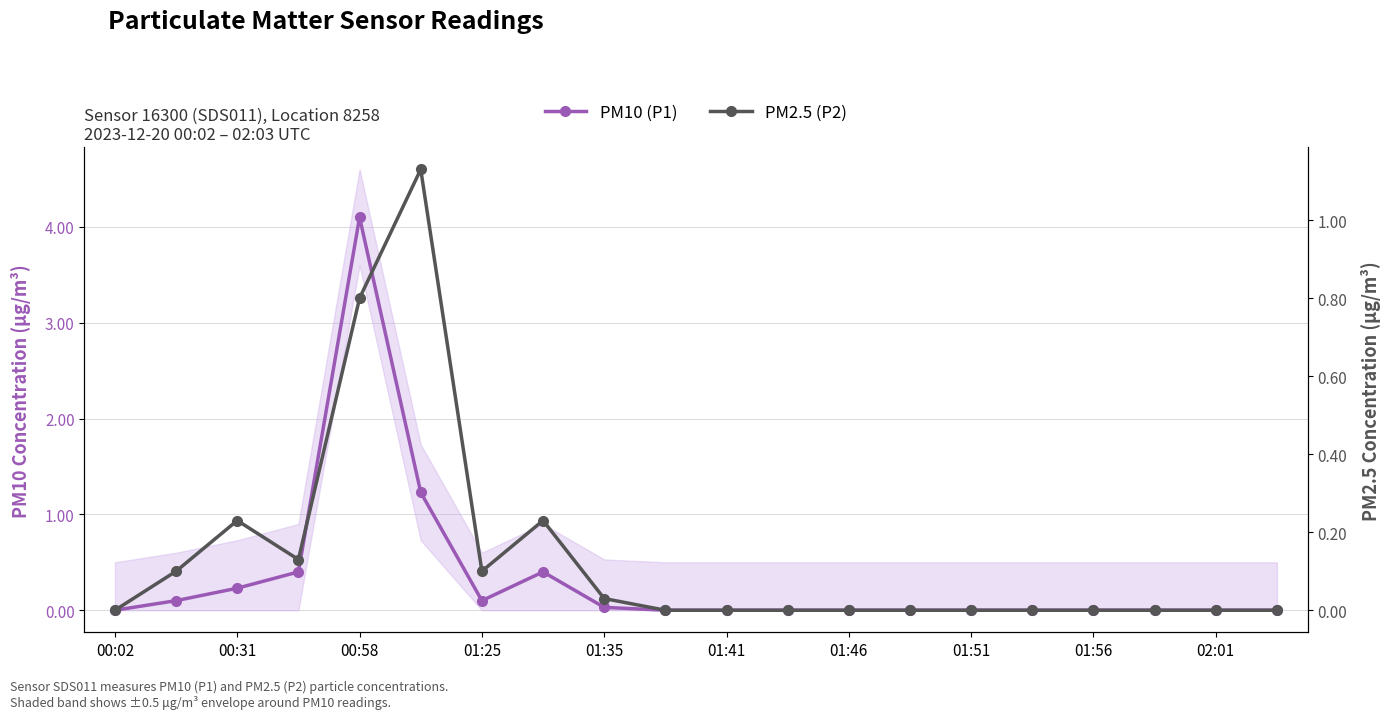

Reading left to right, extract all data points from this chart.

PM10 (P1): 0.0	0.1	0.2	0.4	4.1	1.2	0.1	0.4	0.0	0.0	0.0	0.0	0.0	0.0	0.0	0.0	0.0	0.0	0.0	0.0
PM2.5 (P2): 0.0	0.1	0.2	0.1	0.8	1.1	0.1	0.2	0.0	0.0	0.0	0.0	0.0	0.0	0.0	0.0	0.0	0.0	0.0	0.0